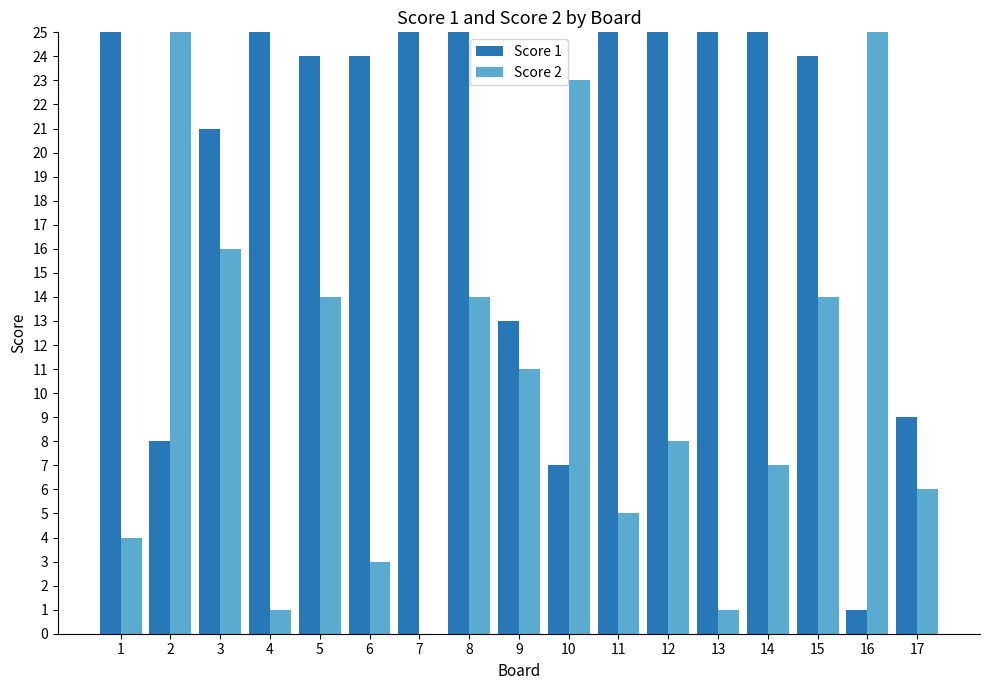

Which series has the largest total across all categories?

Score 1